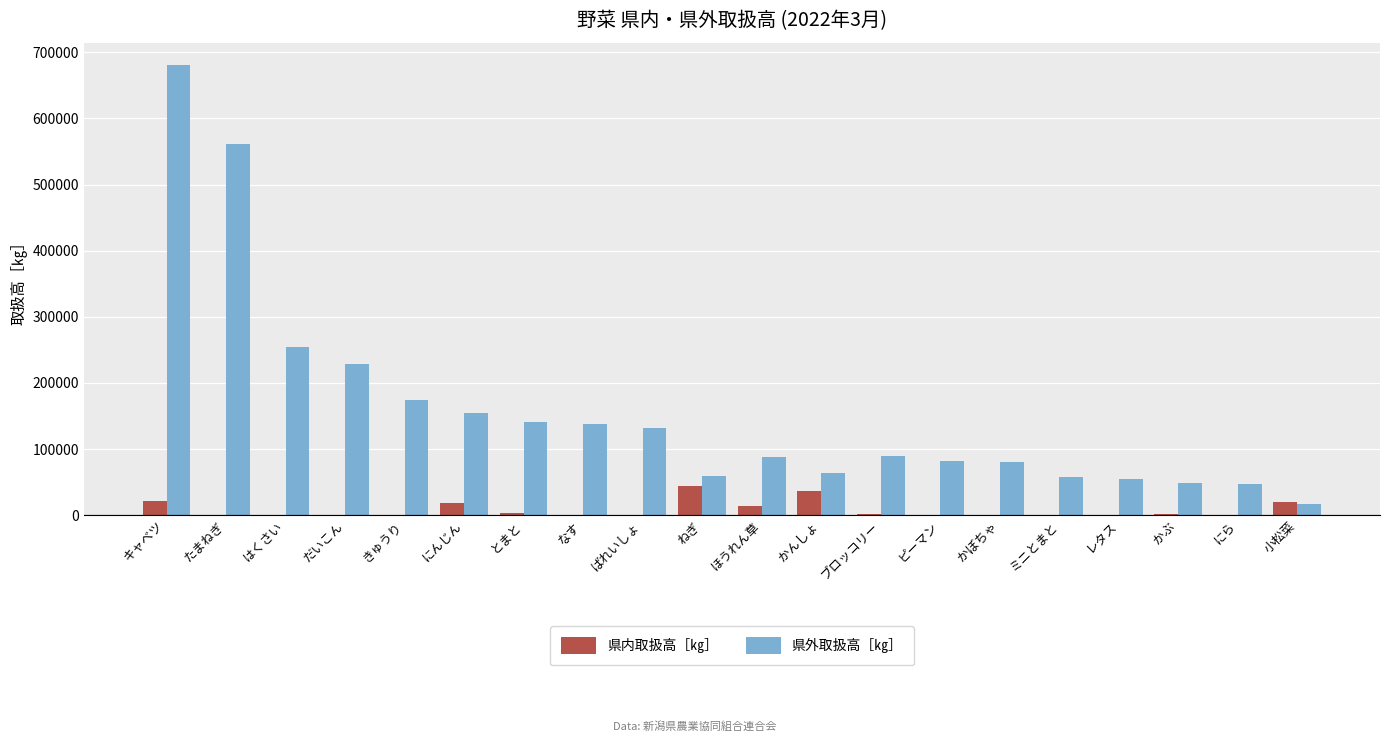

What is the total value across all series at ねぎ?

103083